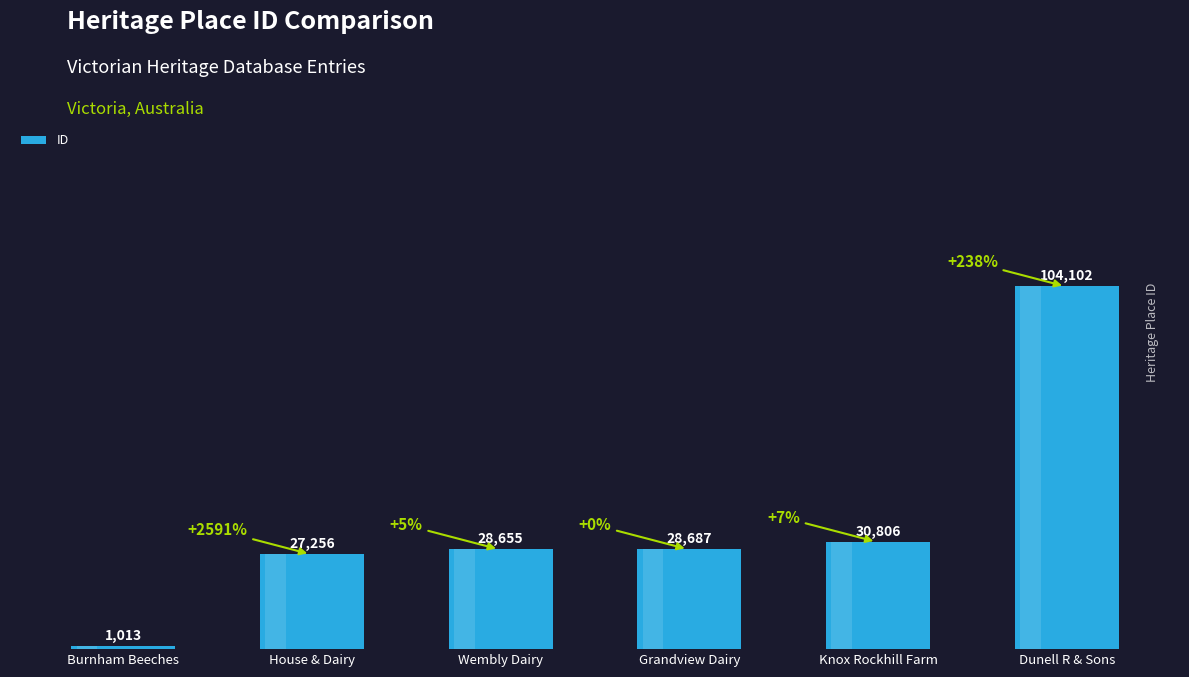

What is the ratio of the value at Wembly Dairy to the value at Grandview Dairy?

1.0